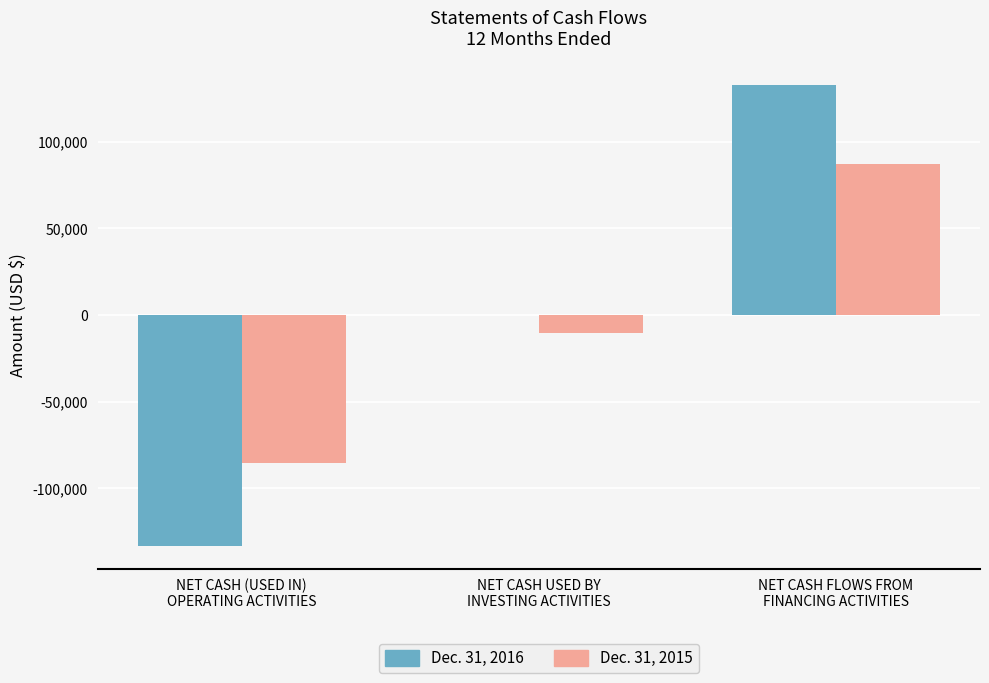

What is the sum of all Dec. 31, 2015 values?

-8532